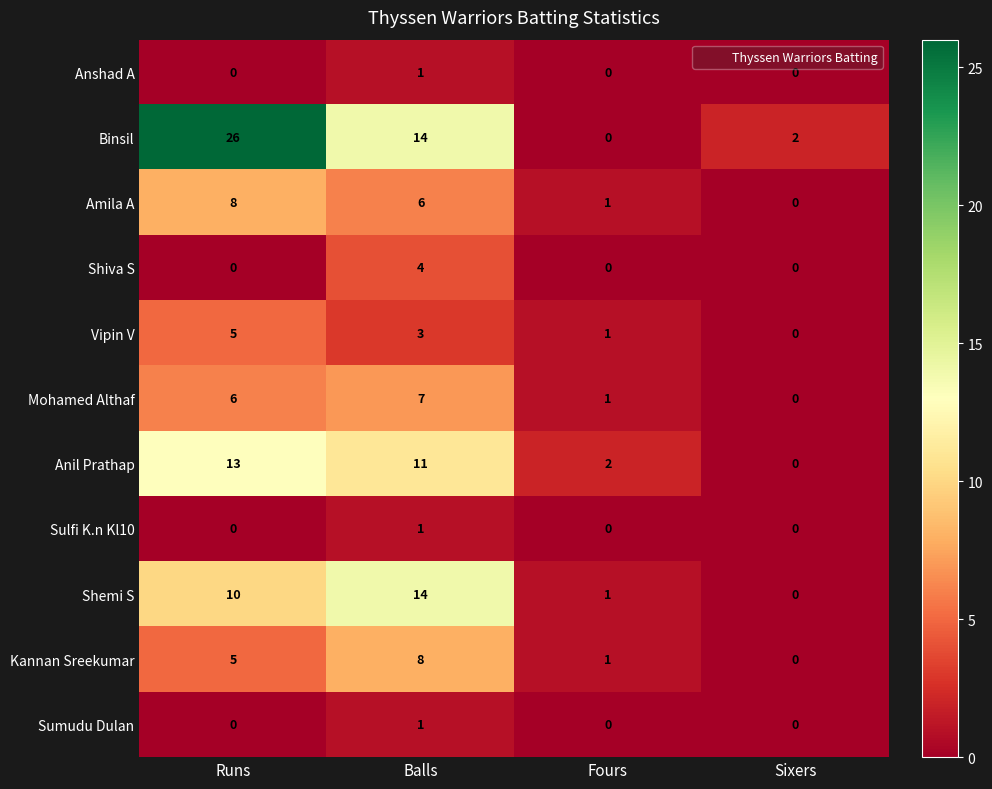

How many data points does each series have?

4